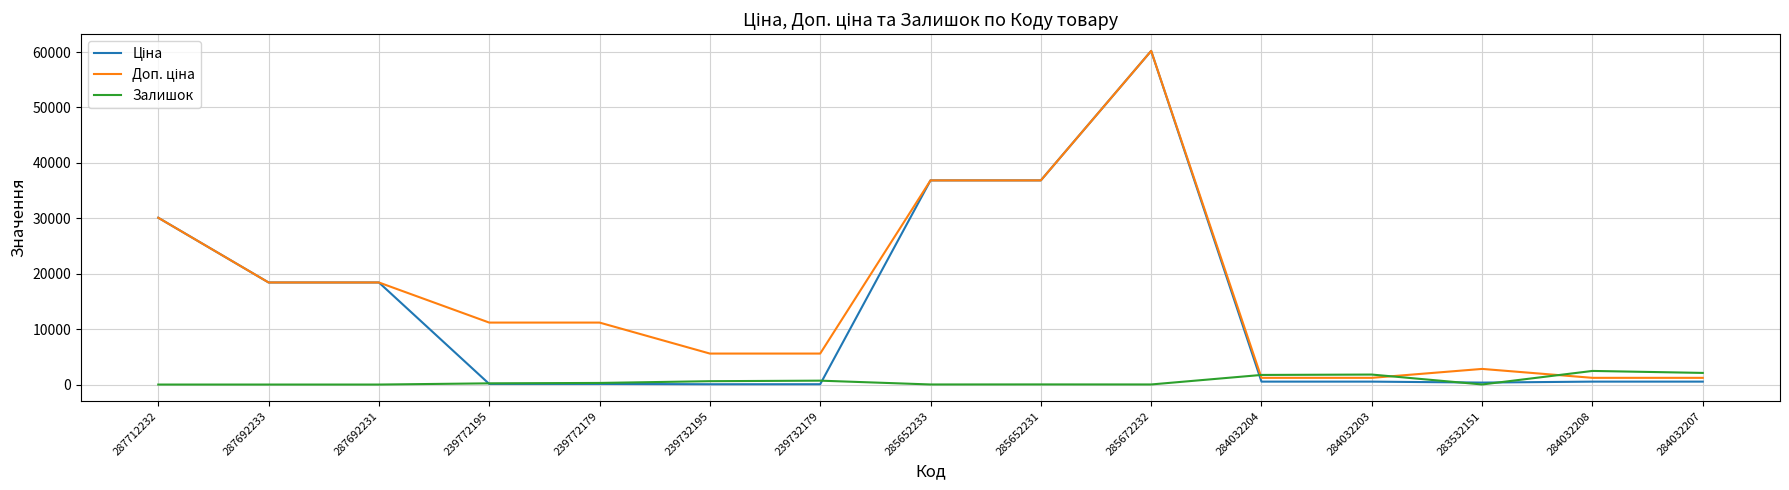

At which category is the sum across all series the highest?

285672232